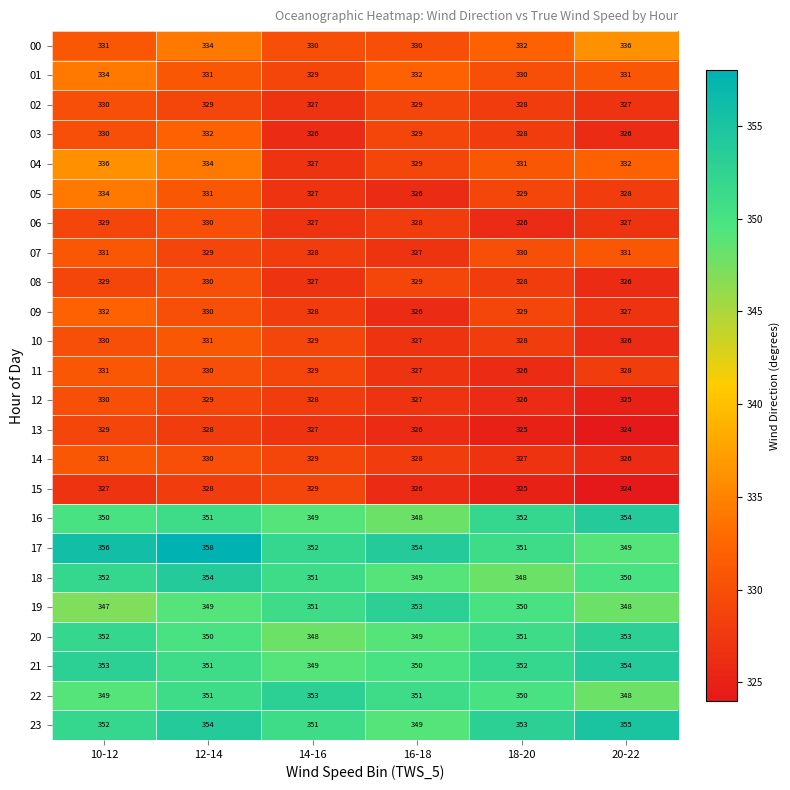

Which series has the largest total across all categories?

17